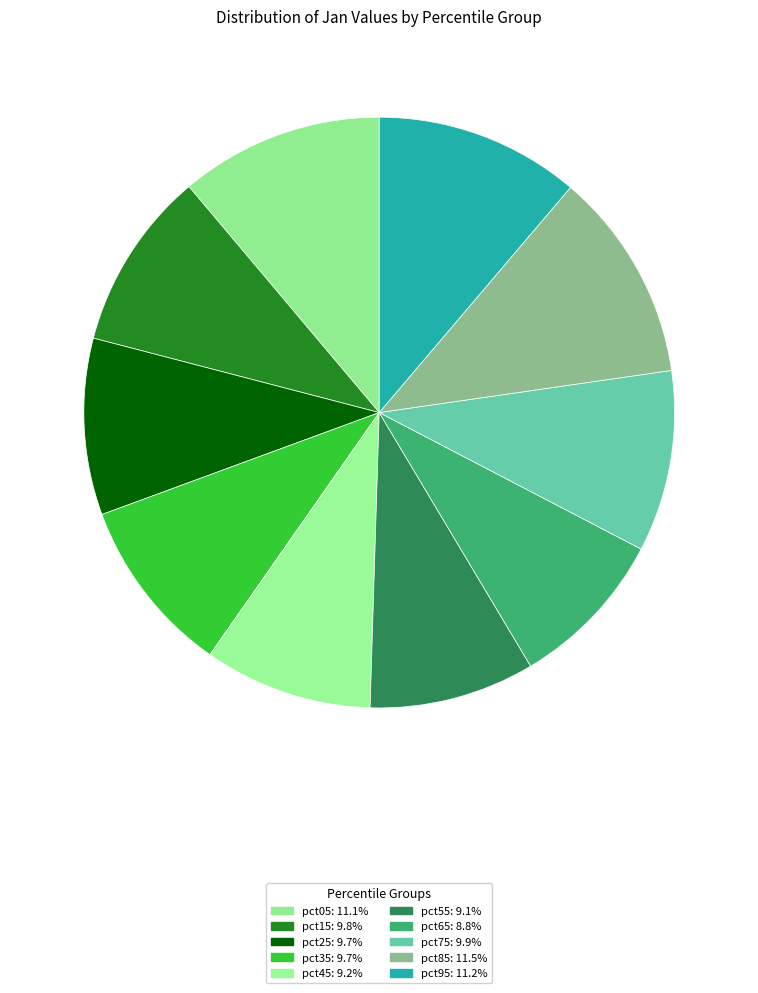

Do pct45 and pct65 together represent more than half of the pie?

No